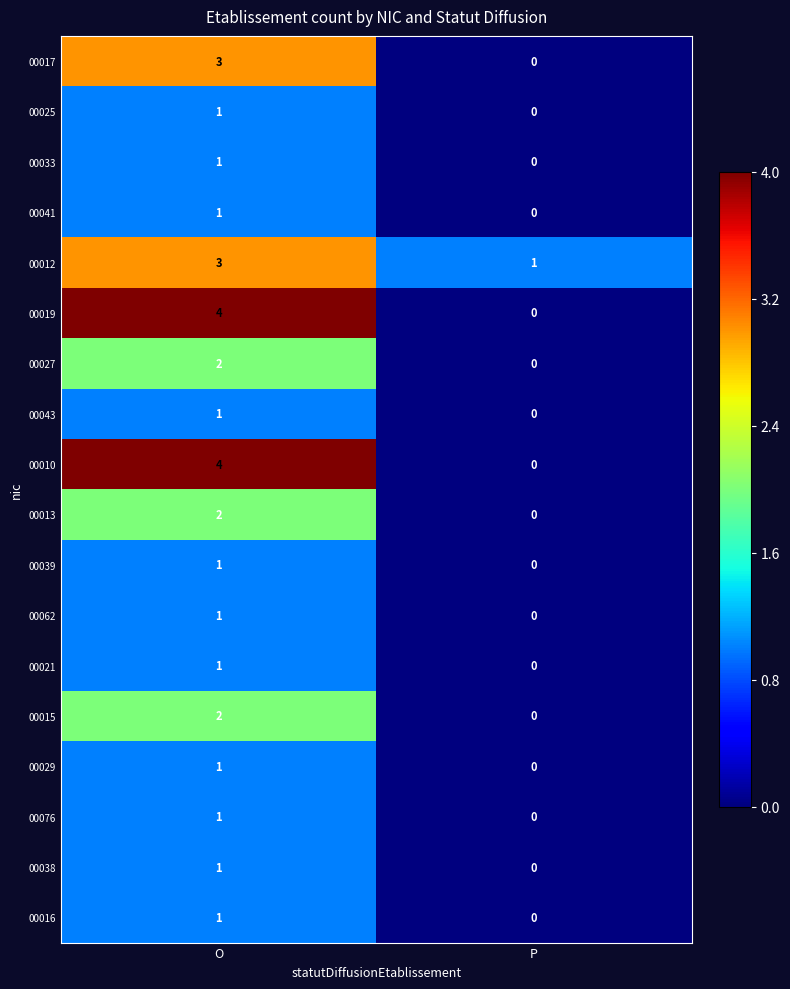

Which label corresponds to the largest value in the chart?

O